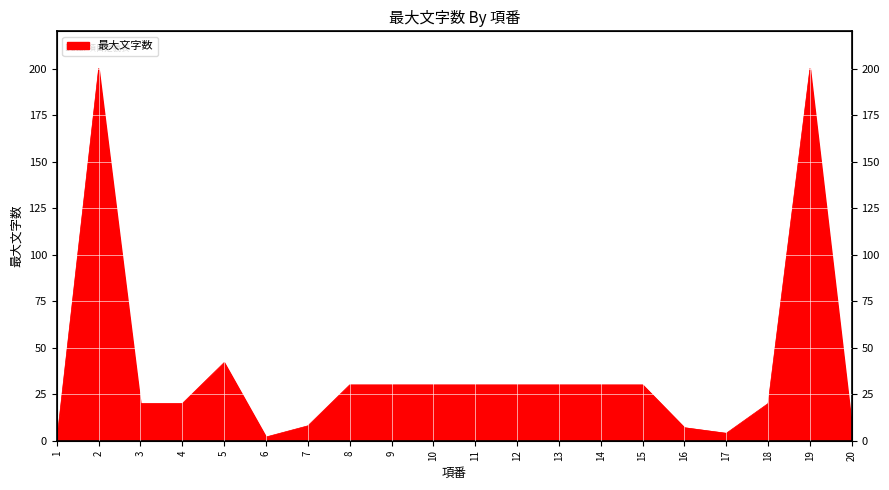

Rank the categories by value from lowest to highest.

1, 6, 17, 16, 7, 20, 3, 4, 18, 8, 9, 10, 11, 12, 13, 14, 15, 5, 2, 19